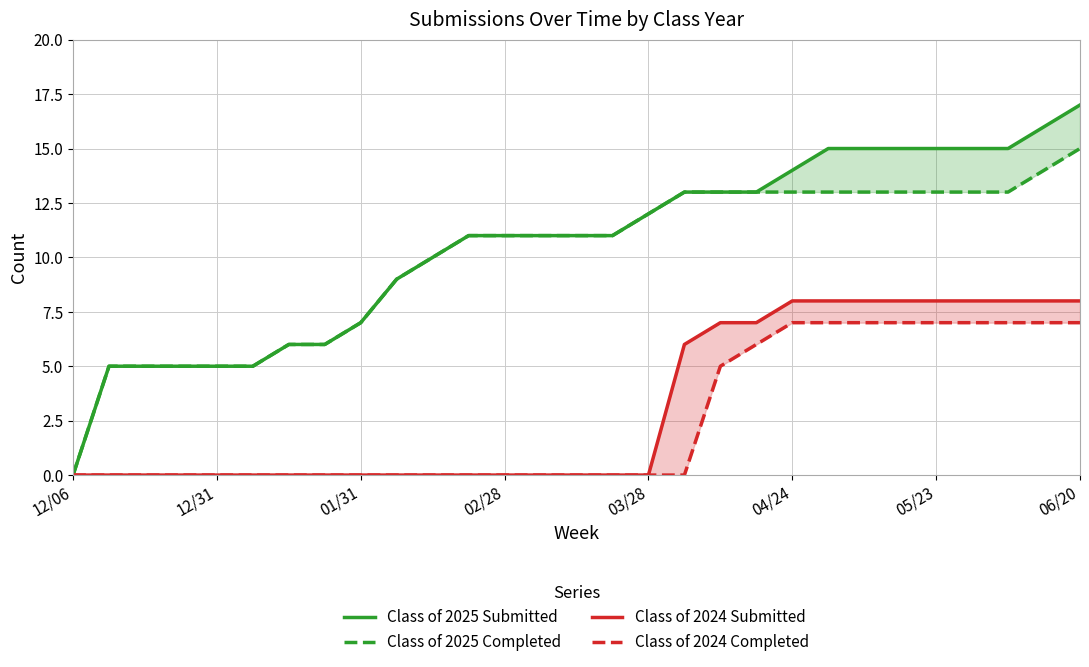

What is the average value of the Class of 2025 Completed series?

10